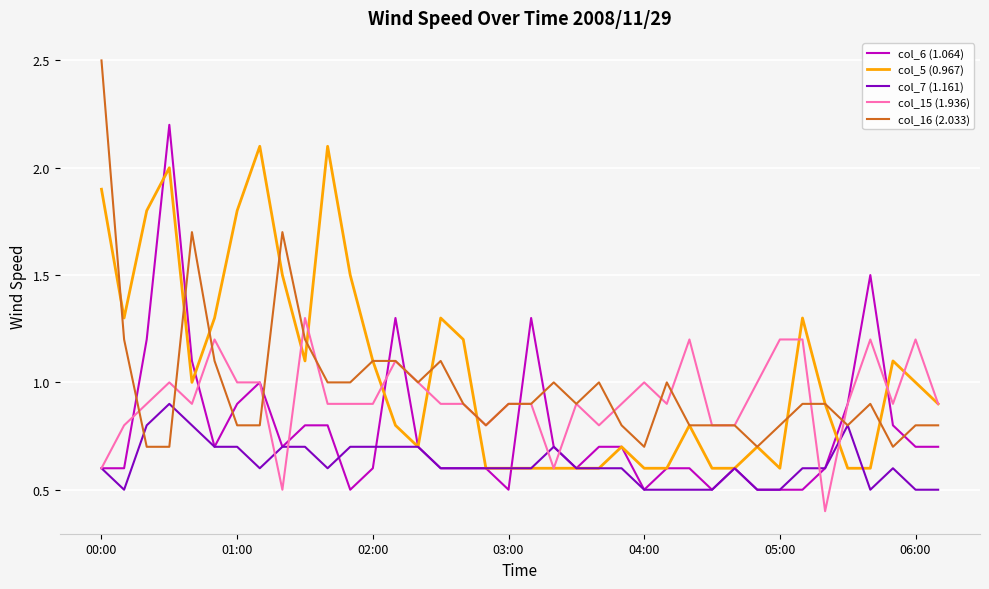

Reading left to right, list all the values displayed in this chart.

col_6 (1.064): 0.6	0.6	1.2	2.2	1.1	0.7	0.9	1.0	0.7	0.8	0.8	0.5	0.6	1.3	0.7	0.6	0.6	0.6	0.5	1.3	0.7	0.6	0.7	0.7	0.5	0.6	0.6	0.5	0.6	0.5	0.5	0.5	0.6	0.9	1.5	0.8	0.7	0.7
col_5 (0.967): 1.9	1.3	1.8	2.0	1.0	1.3	1.8	2.1	1.5	1.1	2.1	1.5	1.1	0.8	0.7	1.3	1.2	0.6	0.6	0.6	0.6	0.6	0.6	0.7	0.6	0.6	0.8	0.6	0.6	0.7	0.6	1.3	0.9	0.6	0.6	1.1	1.0	0.9
col_7 (1.161): 0.6	0.5	0.8	0.9	0.8	0.7	0.7	0.6	0.7	0.7	0.6	0.7	0.7	0.7	0.7	0.6	0.6	0.6	0.6	0.6	0.7	0.6	0.6	0.6	0.5	0.5	0.5	0.5	0.6	0.5	0.5	0.6	0.6	0.8	0.5	0.6	0.5	0.5
col_15 (1.936): 0.6	0.8	0.9	1.0	0.9	1.2	1.0	1.0	0.5	1.3	0.9	0.9	0.9	1.1	1.0	0.9	0.9	0.8	0.9	0.9	0.6	0.9	0.8	0.9	1.0	0.9	1.2	0.8	0.8	1.0	1.2	1.2	0.4	0.9	1.2	0.9	1.2	0.9
col_16 (2.033): 2.5	1.2	0.7	0.7	1.7	1.1	0.8	0.8	1.7	1.2	1.0	1.0	1.1	1.1	1.0	1.1	0.9	0.8	0.9	0.9	1.0	0.9	1.0	0.8	0.7	1.0	0.8	0.8	0.8	0.7	0.8	0.9	0.9	0.8	0.9	0.7	0.8	0.8